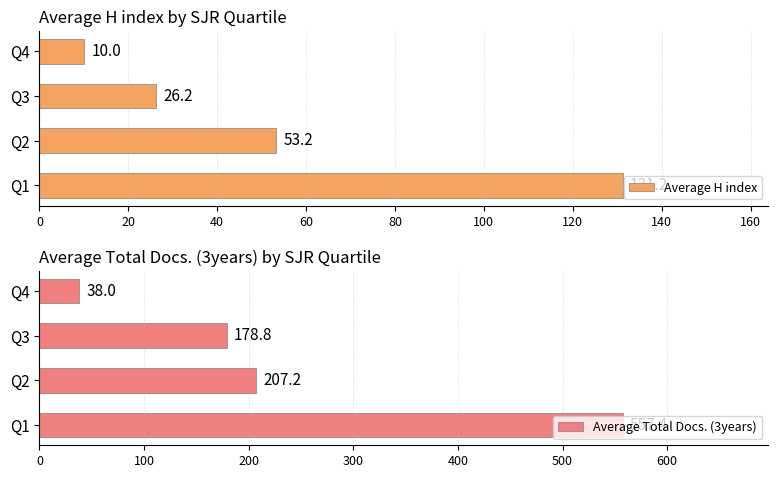

What is the lowest value of the Average Total Docs. (3years) series?

38.0